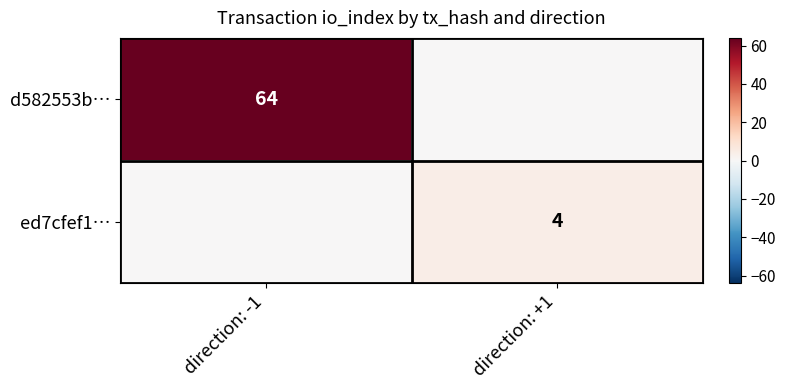

What is the total value across all series at direction: +1?

4